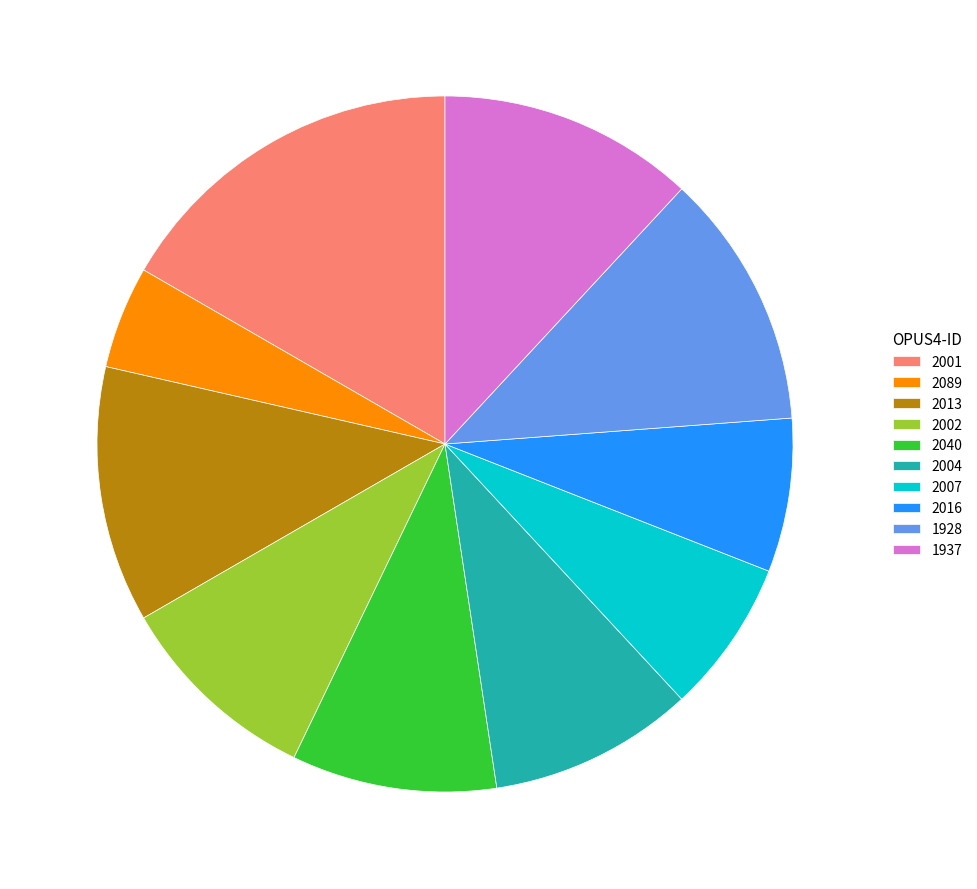

Combined, do 2089 and 2002 account for over 50%?

No